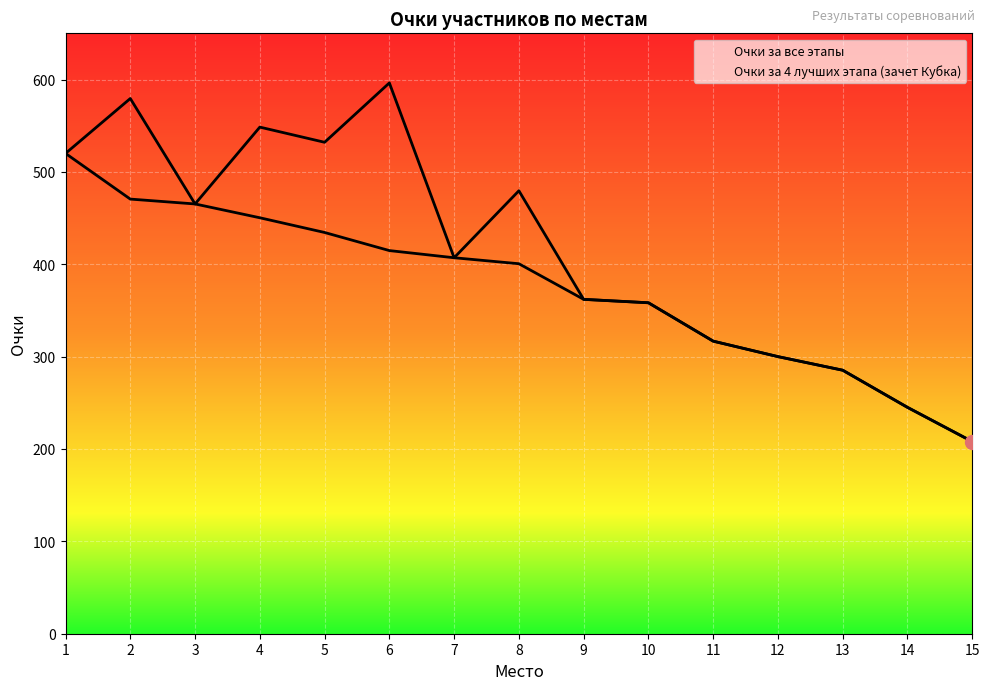

Which series has the largest total across all categories?

Очки за все этапы